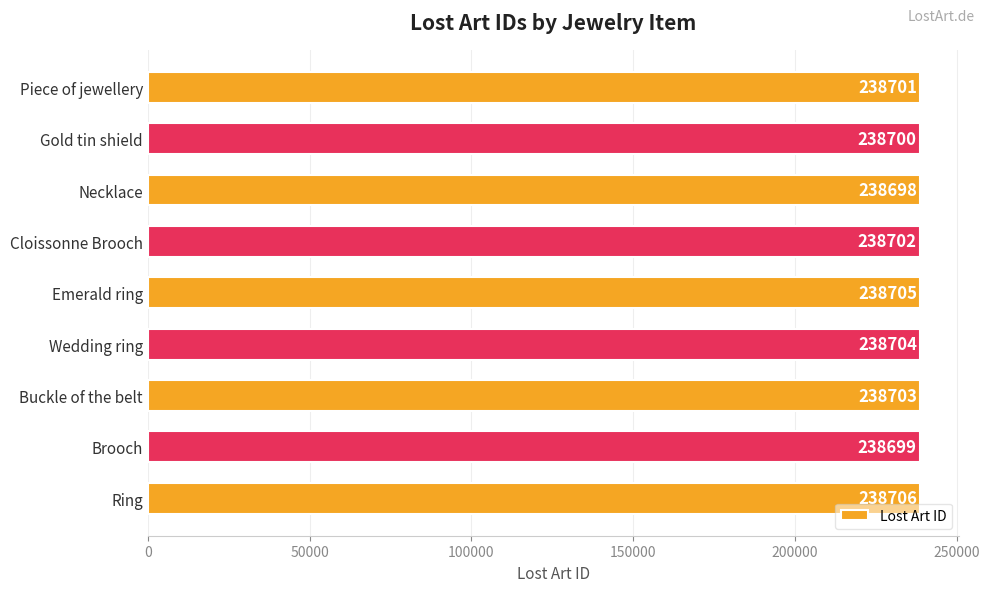

What is the minimum value shown in the chart?

238698